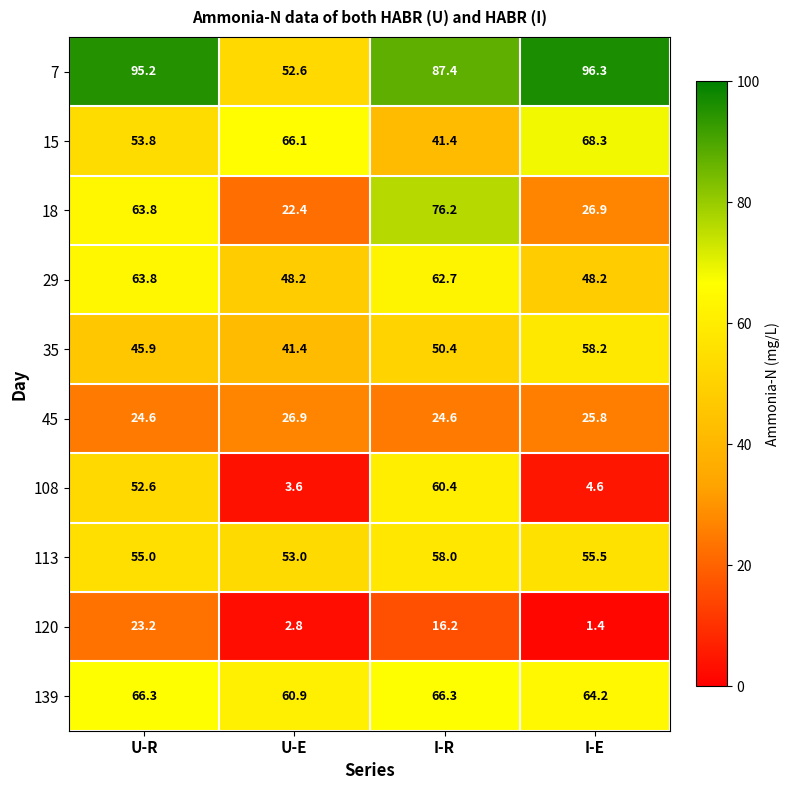

True or false: 108 has a value of 1.8 at U-E.

False